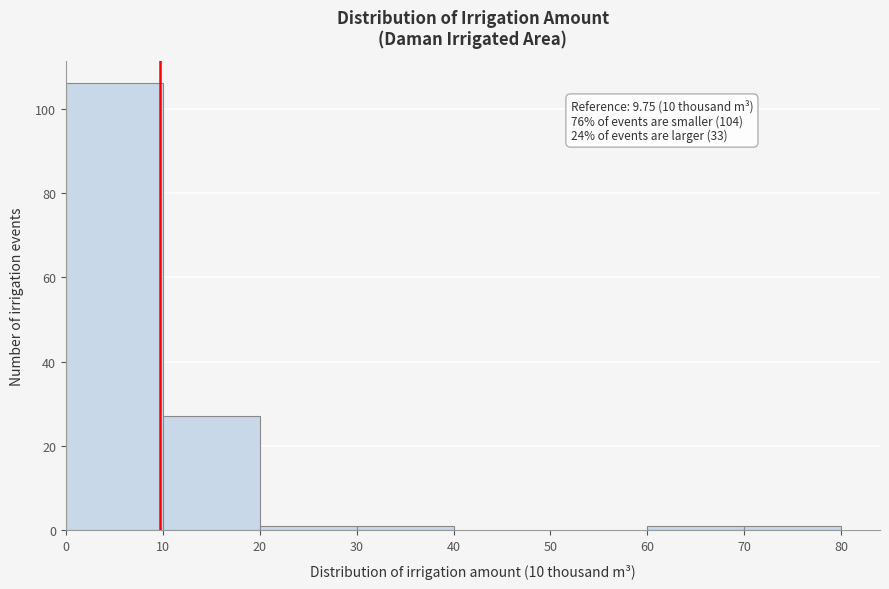

Over which range of the x-axis is the bar tallest?

0 to 10